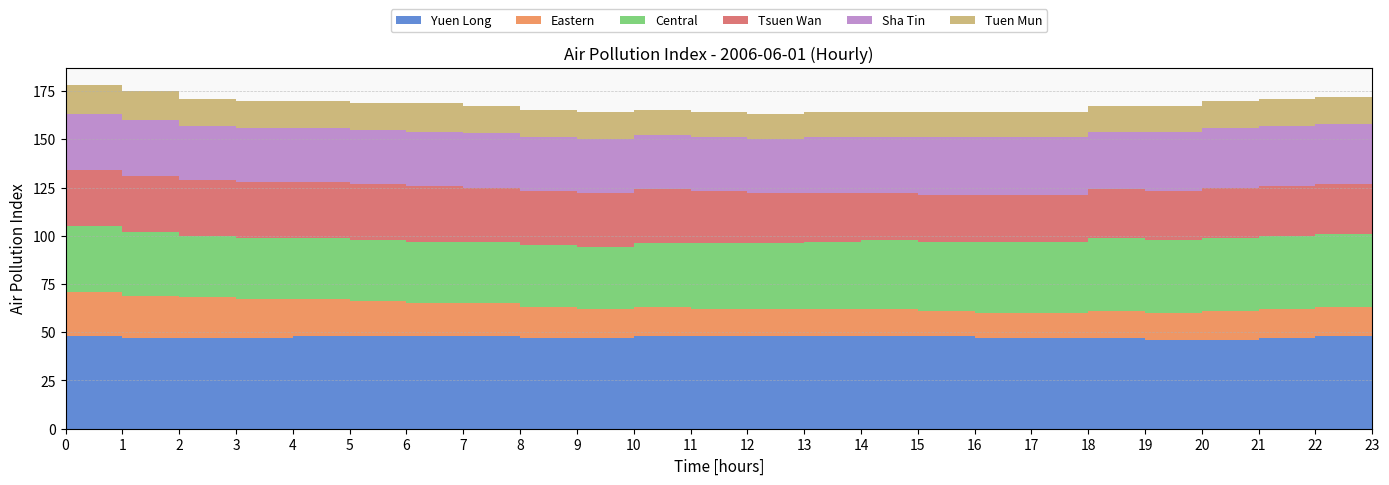

Reading right to left, list all the values displayed in this chart.

Yuen Long: 48	48	47	46	46	47	47	47	48	48	48	48	48	48	47	47	48	48	48	48	47	47	47	48
Eastern: 16	15	15	15	14	14	13	13	13	14	14	14	14	15	15	16	17	17	18	19	20	21	22	23
Central: 38	38	38	38	38	38	37	37	36	36	35	34	34	33	32	32	32	32	32	32	32	32	33	34
Tsuen Wan: 26	26	26	26	25	25	24	24	24	24	25	26	27	28	28	28	28	29	29	29	29	29	29	29
Sha Tin: 31	31	31	31	31	30	30	30	30	29	29	28	28	28	28	28	28	28	28	28	28	28	29	29
Tuen Mun: 15	14	14	14	13	13	13	13	13	13	13	13	13	13	14	14	14	15	14	14	14	14	15	15